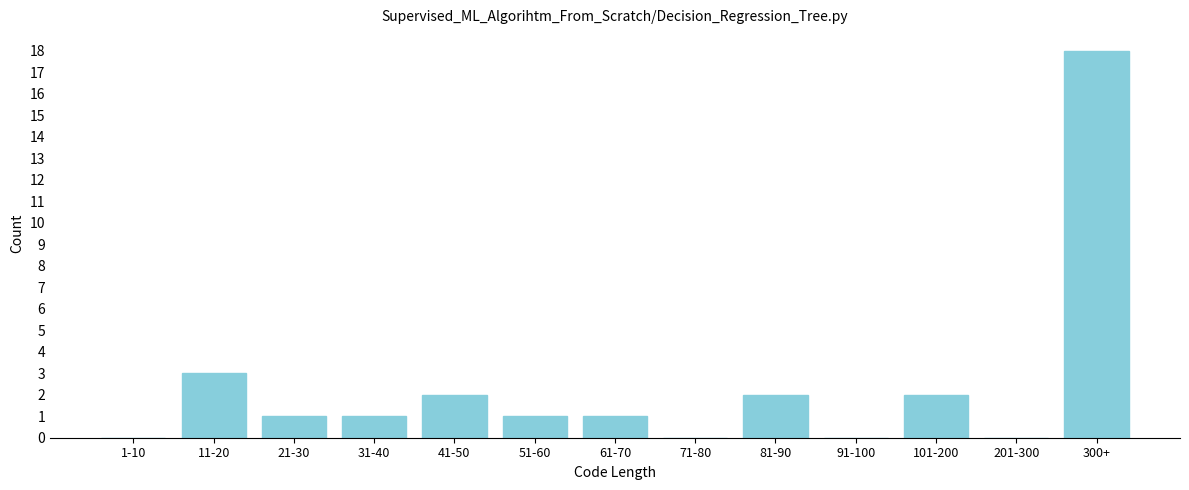

Reading left to right, what are all the values shown in this chart?

1-10=0	11-20=3	21-30=1	31-40=1	41-50=2	51-60=1	61-70=1	71-80=0	81-90=2	91-100=0	101-200=2	201-300=0	300+=18